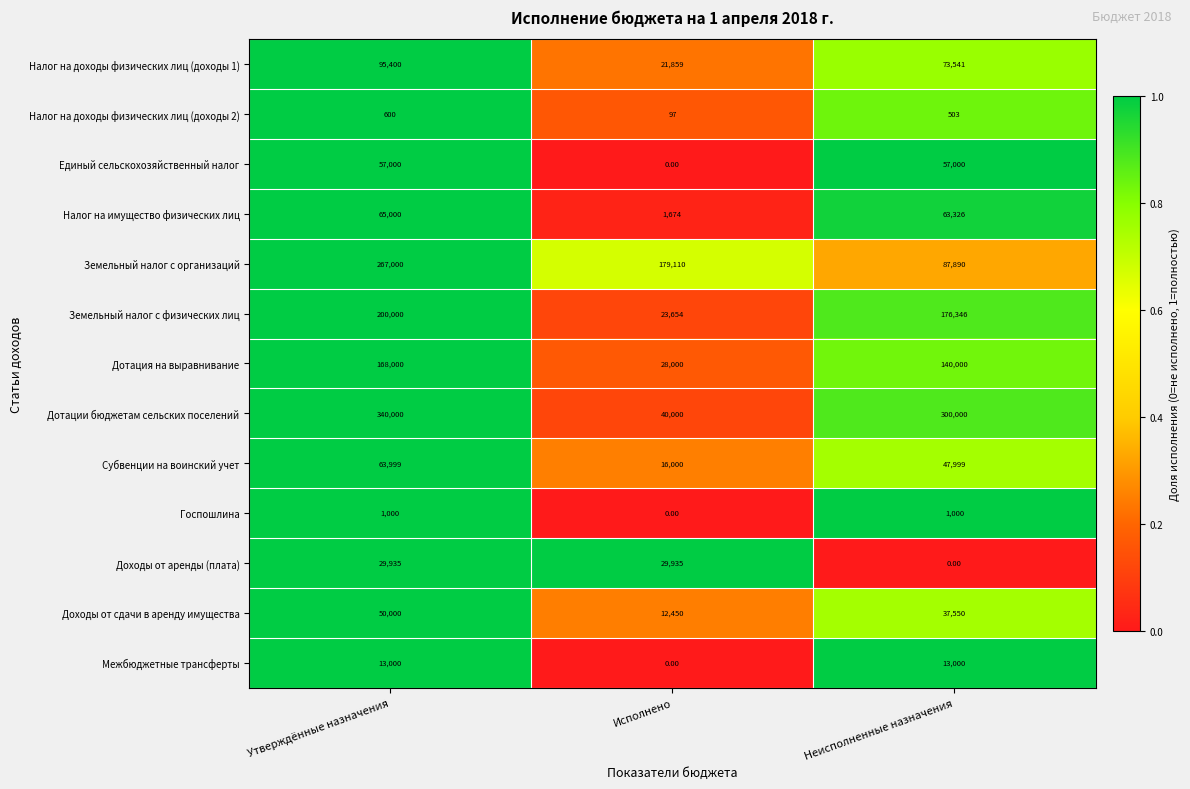

What is the sum of the Налог на доходы физических лиц (доходы 2) values at Исполнено and Утверждённые назначения?

697